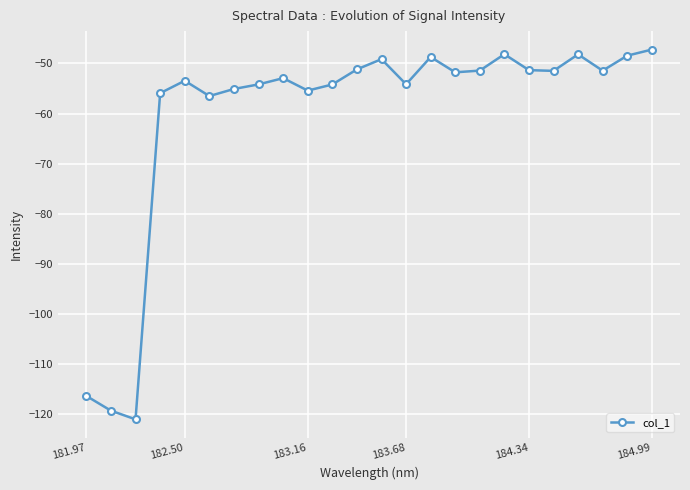

What is the minimum value shown in the chart?

-121.1